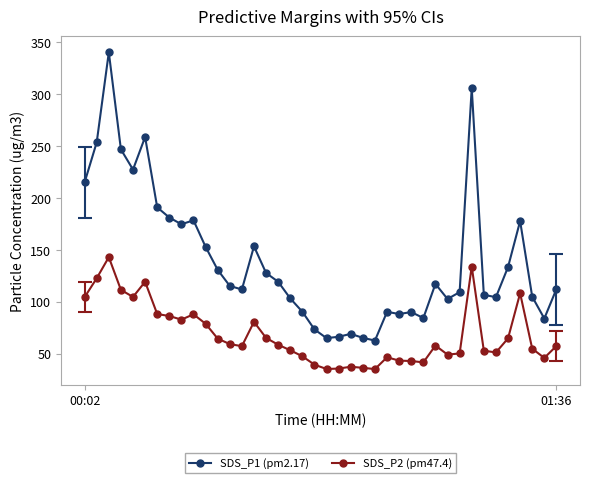

True or false: SDS_P2 (pm47.4) and SDS_P1 (pm2.17) intersect in this chart.

False